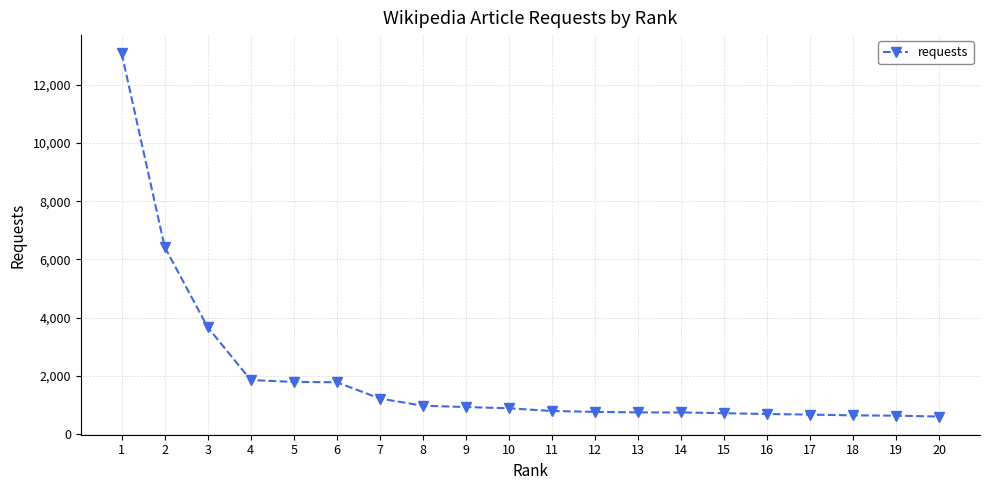

Is it true that the value at 15 is 1177?

False